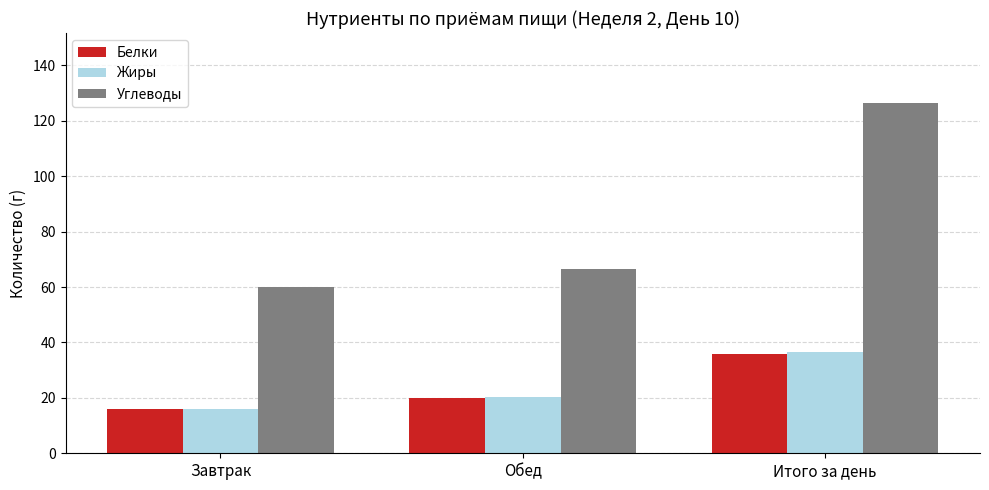

Which label corresponds to the largest value in the chart?

Итого за день